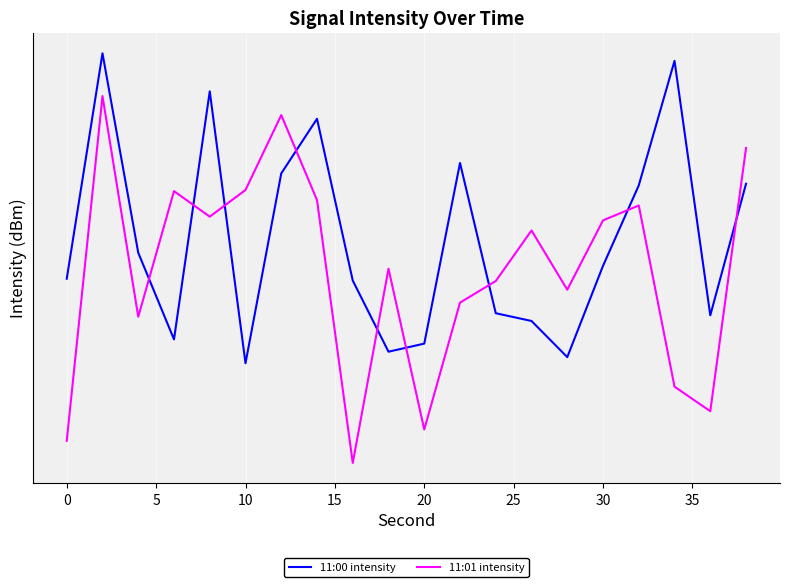

True or false: 11:01 intensity has a value of -126.4 at 10.

True